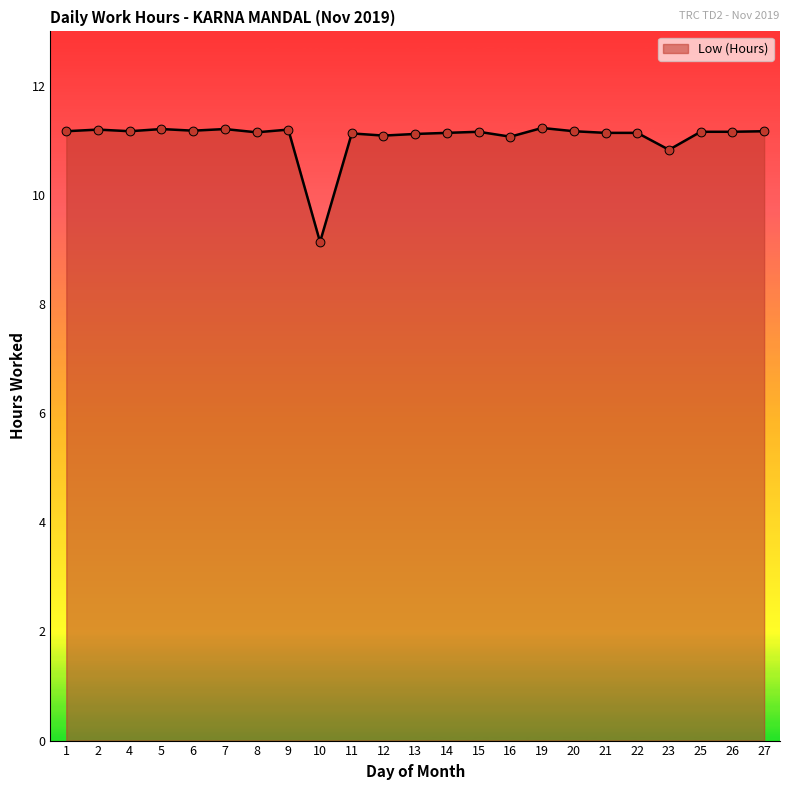

Between 13 and 10, which is larger?

13